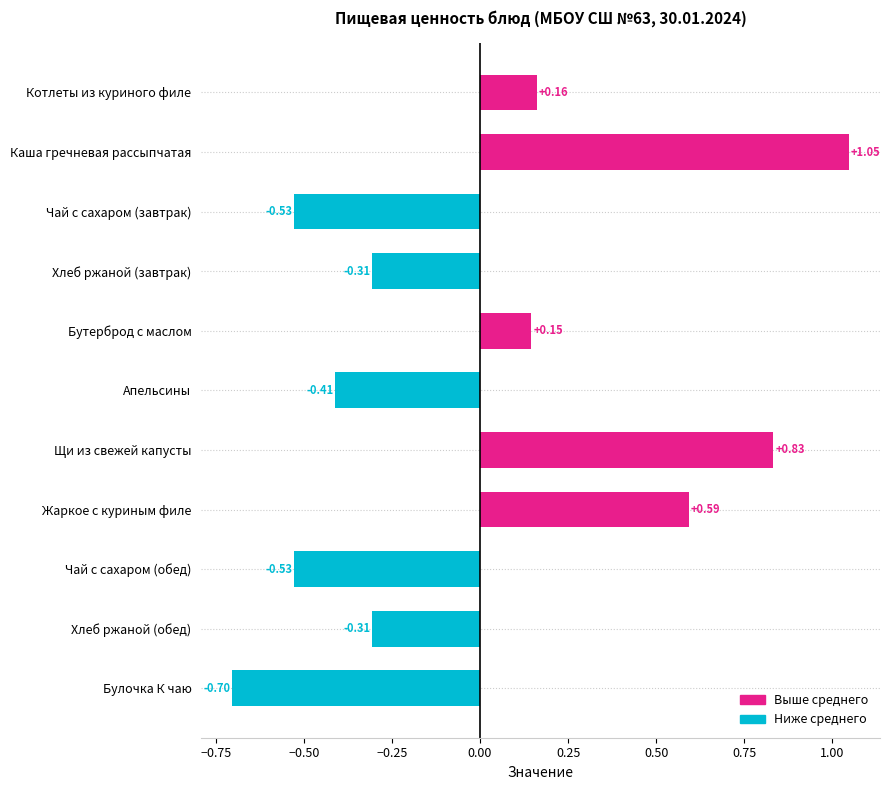

At which label is the value closest to 0?

Бутерброд с маслом